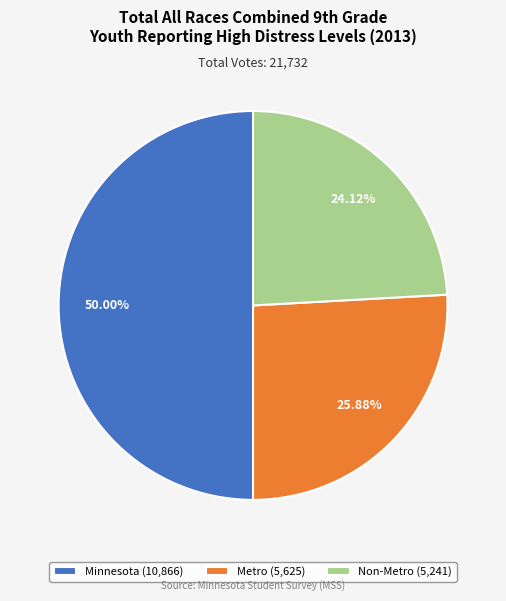

How many segments does this pie chart have?

3